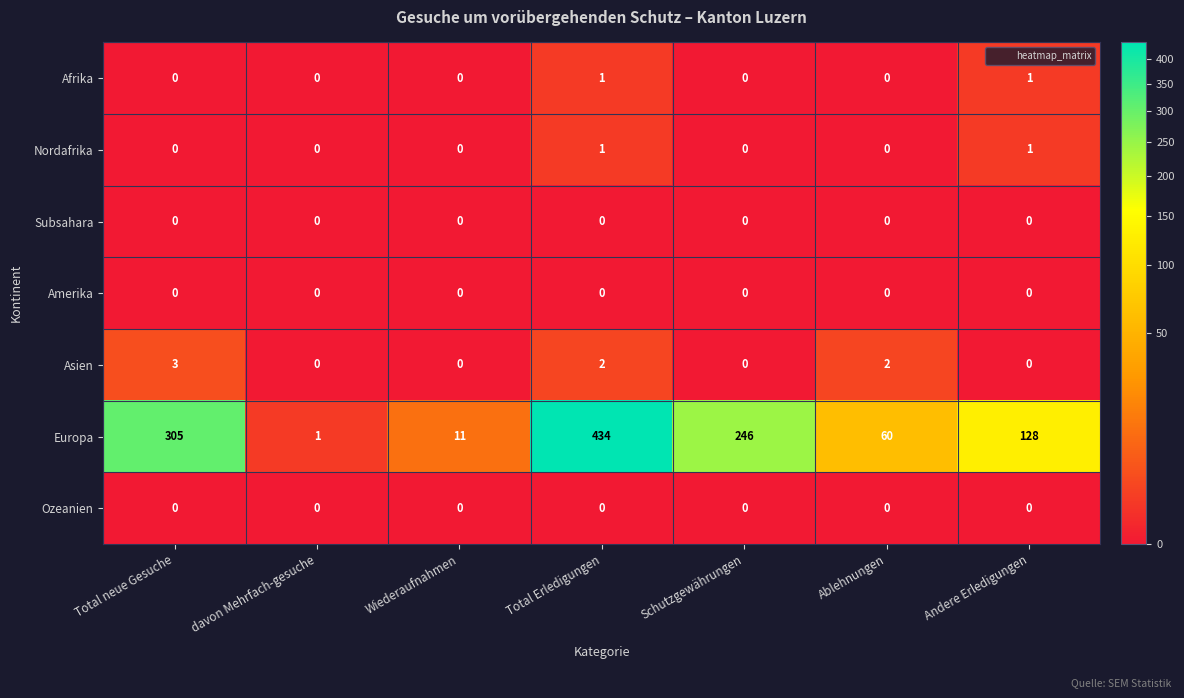

Is it true that Afrika equals 0 at Wiederaufnahmen?

True